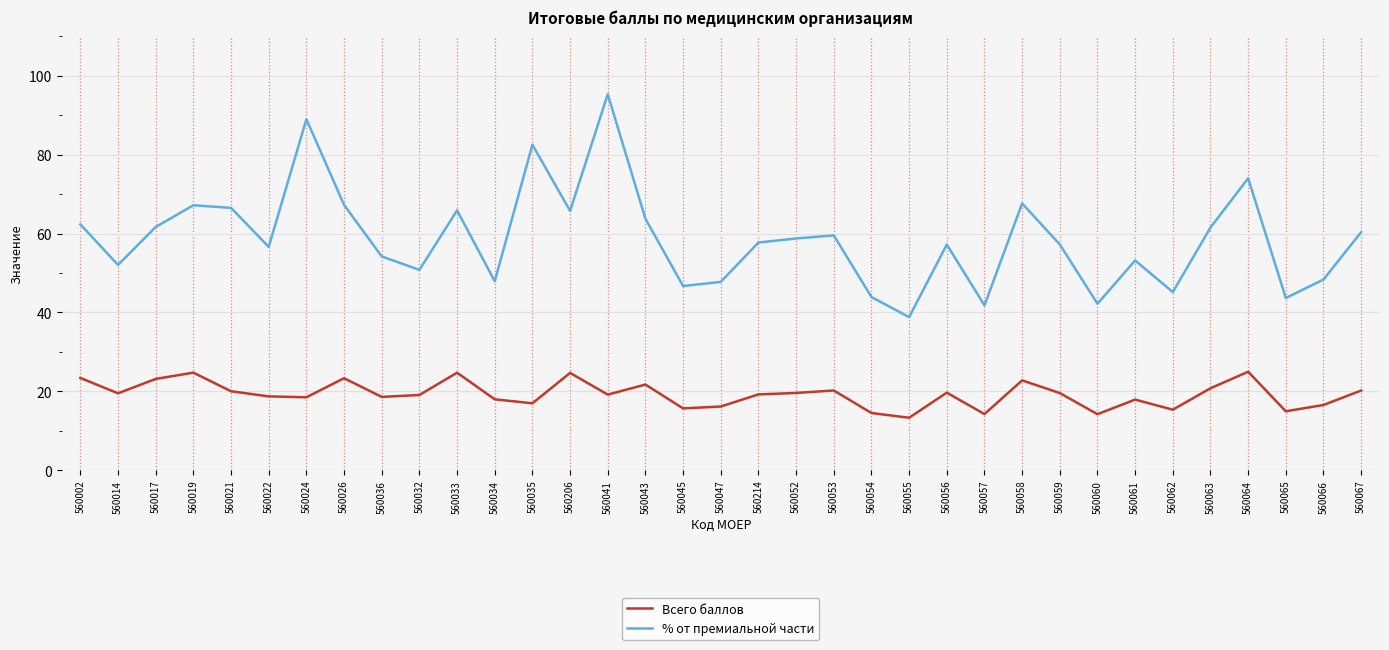

Between 560024 and 560067, which series saw the biggest shift?

% от премиальной части